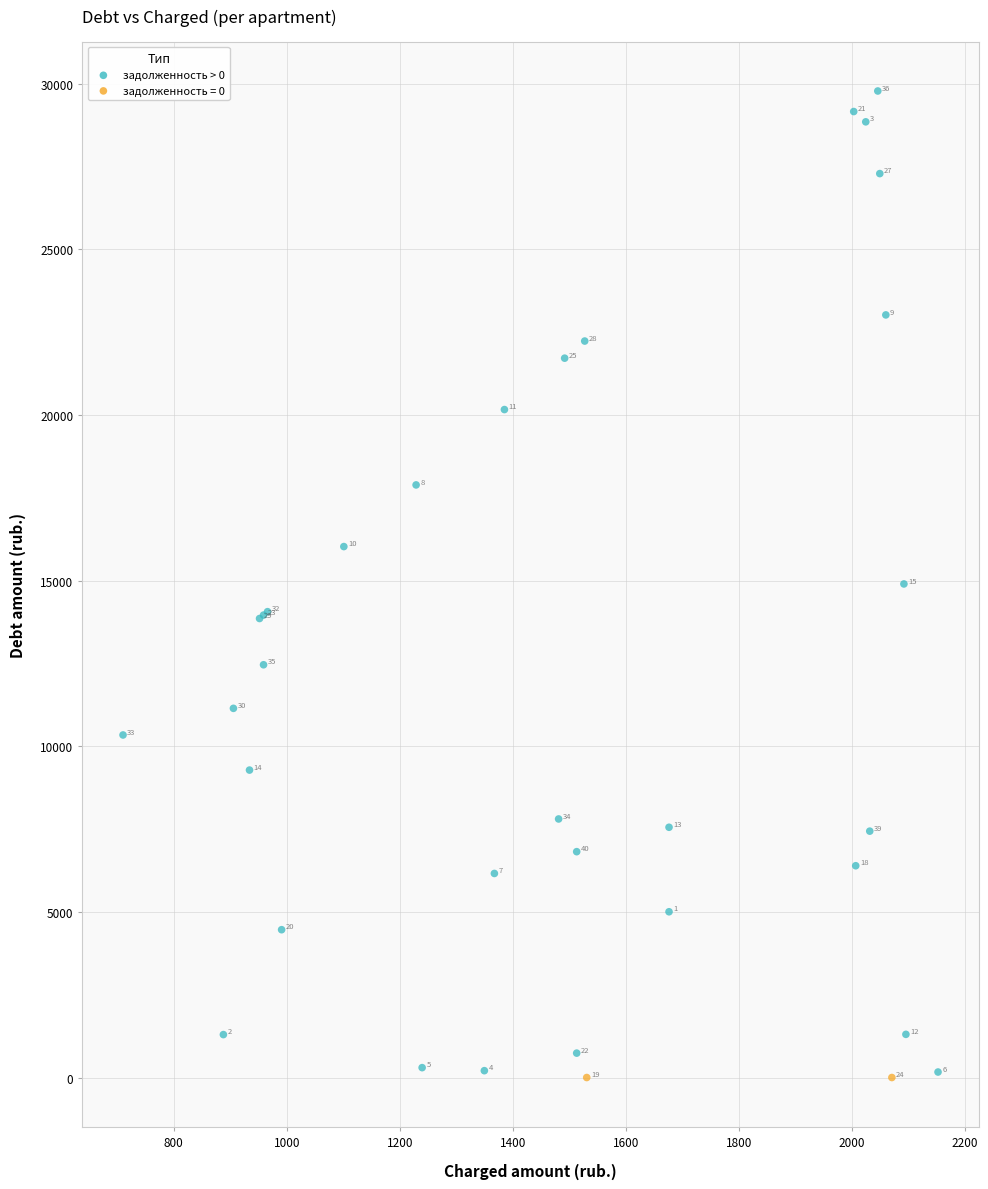

What Y value in the scatter plot is closest to 14891?

14901.3